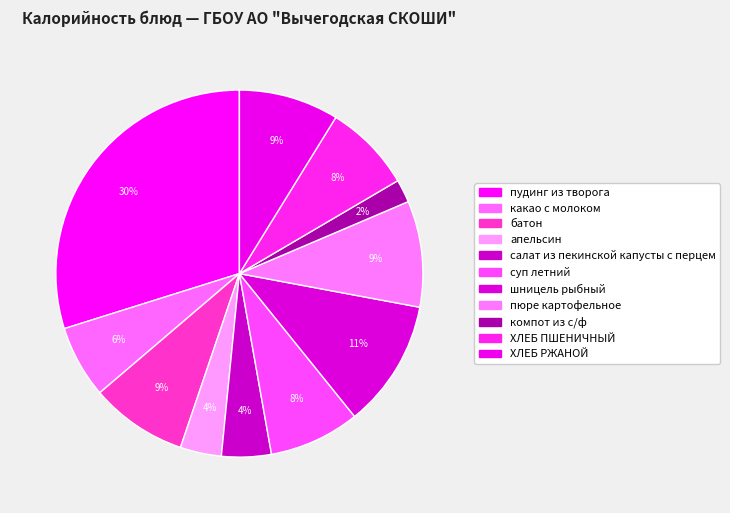

Is there a majority slice in this chart?

No